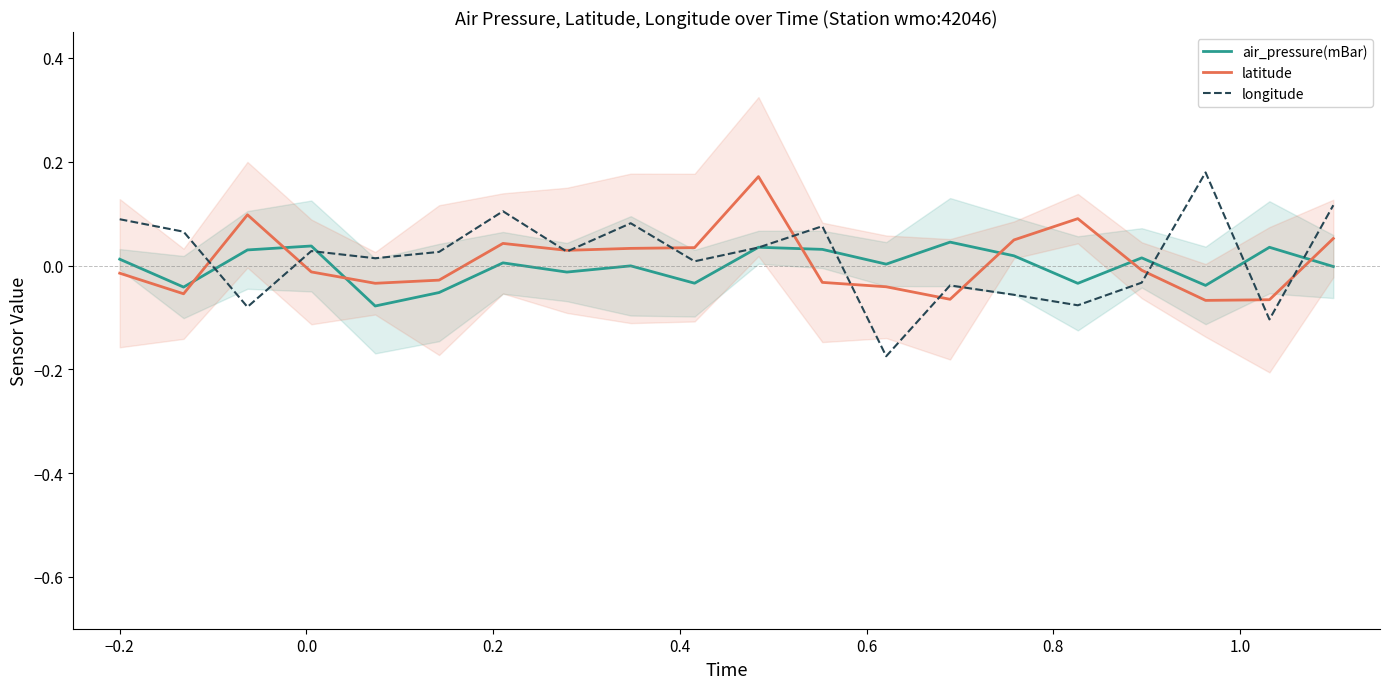

How many data points does each series have?

20